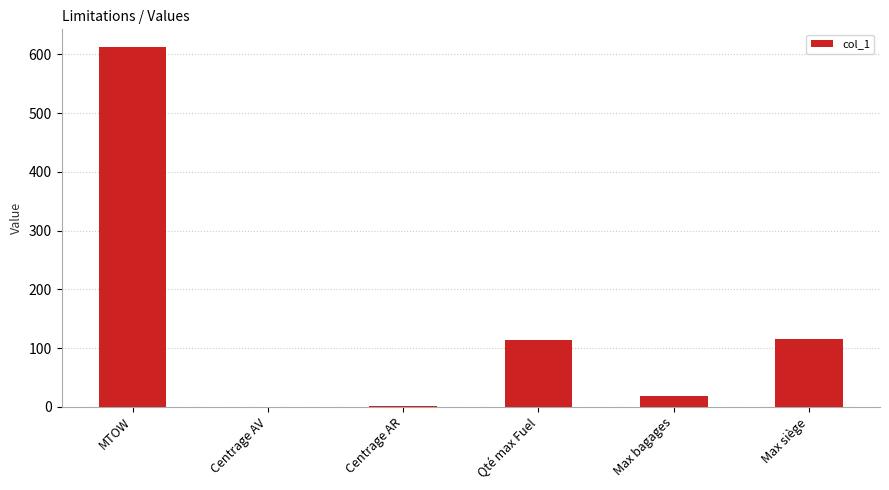

What is the greatest value displayed?

612.0